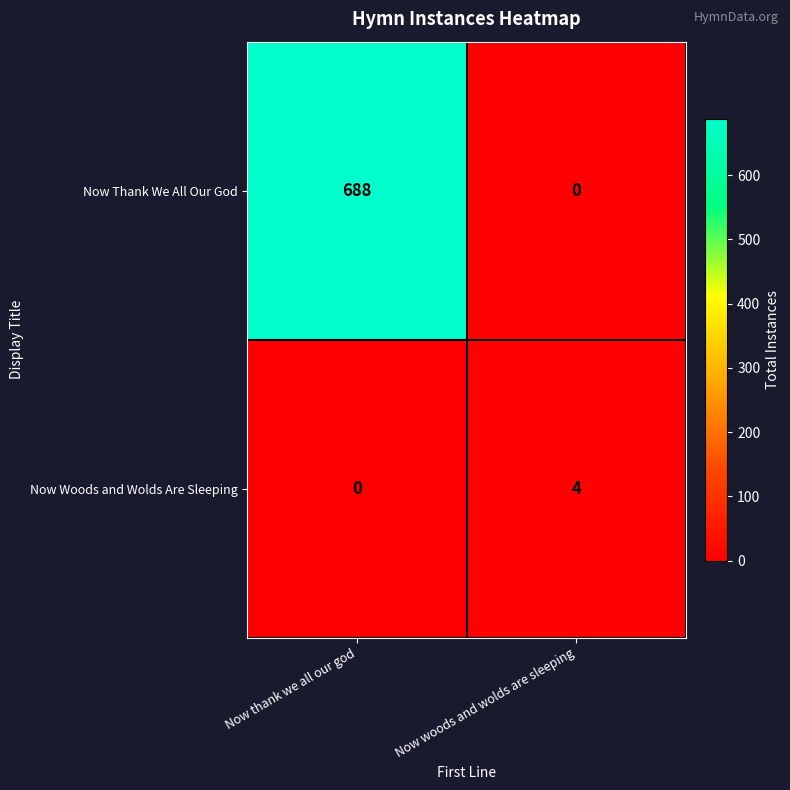

Rank the series by their maximum value, from highest to lowest.

Now Thank We All Our God, Now Woods and Wolds Are Sleeping